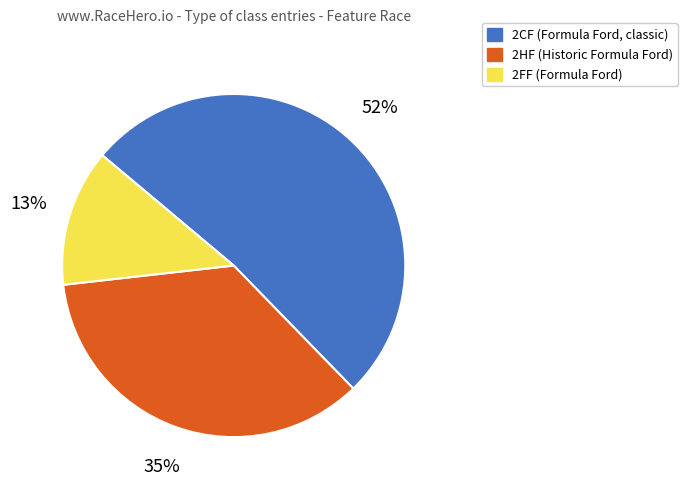

To the nearest percent, what is the average slice percentage?

33%